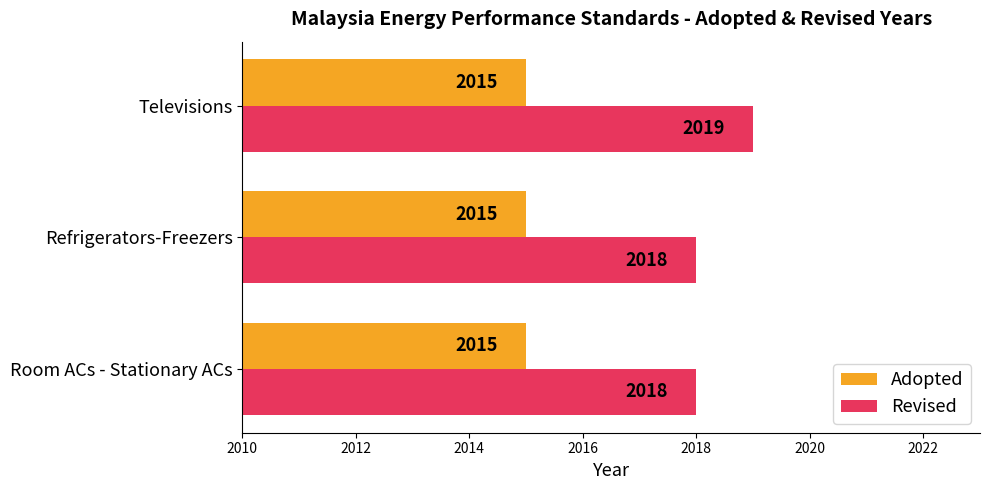

What is the approximate value of Adopted at Refrigerators-Freezers?

2015